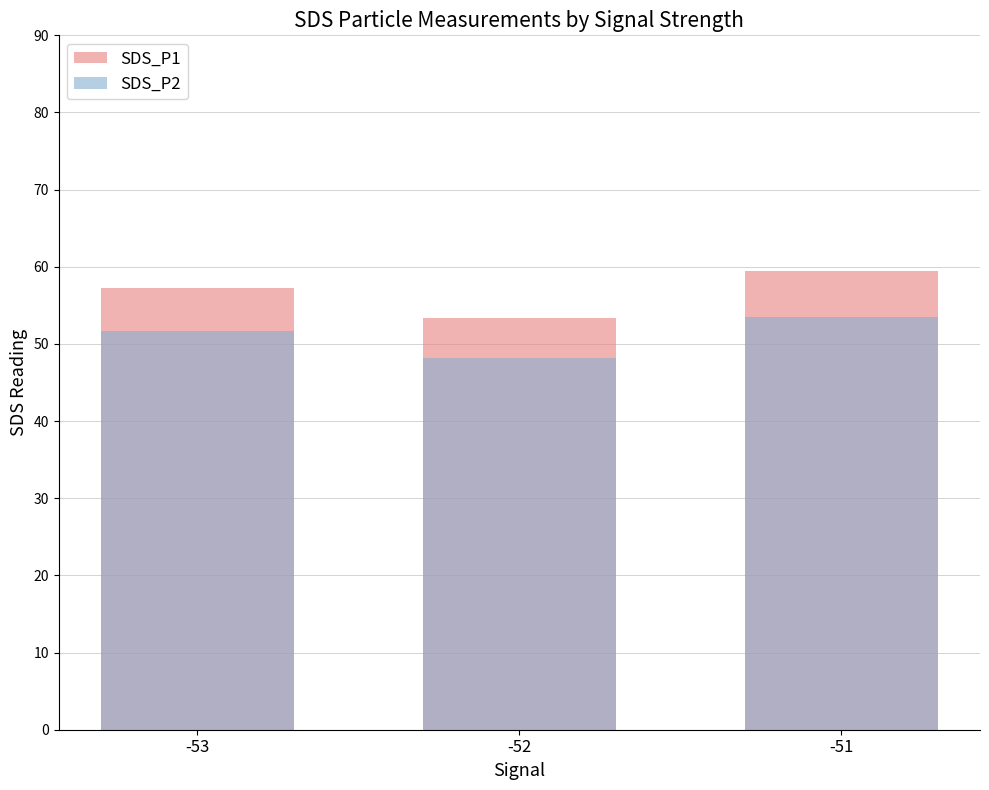

Read the SDS_P2 value at -53.

51.6